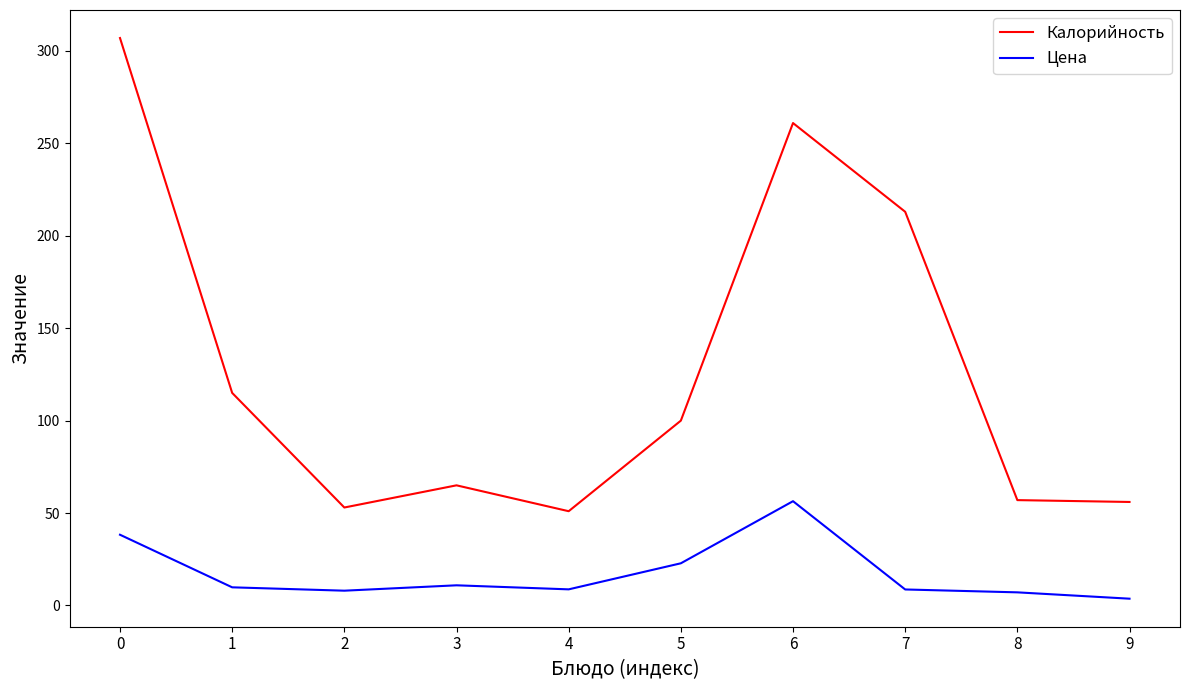

At 7, list the series in order from largest to smallest.

Калорийность, Цена